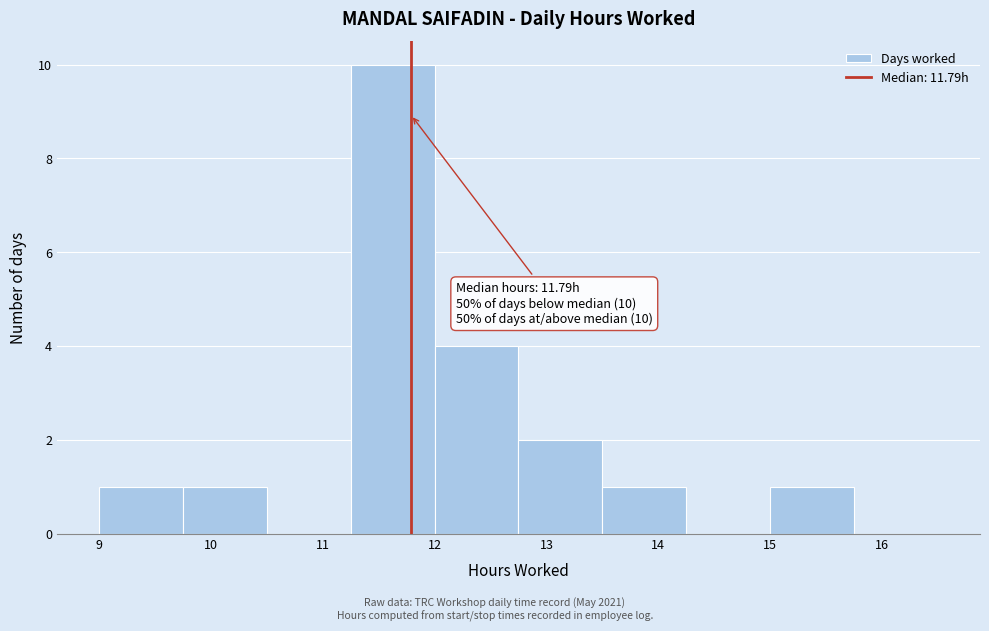

Which range on the x-axis has the tallest bar?

11.25 to 12.00